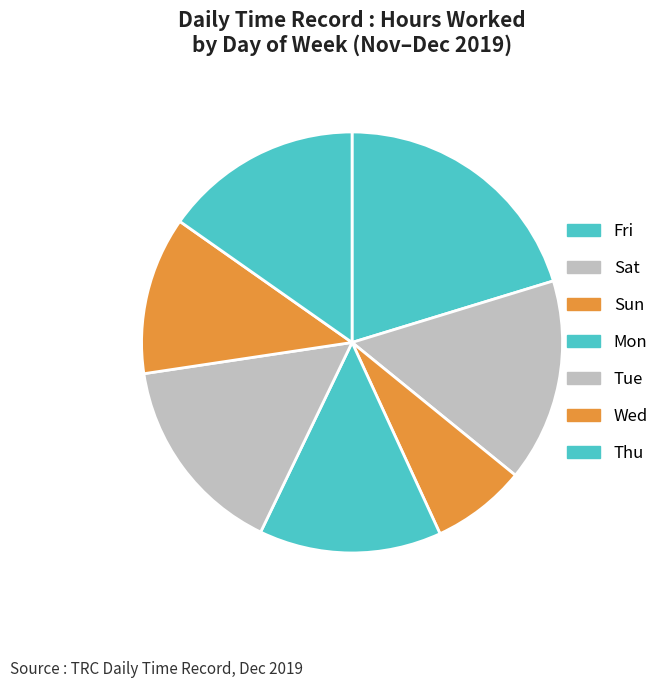

What is the change in value from Fri to Sat?

-5.7